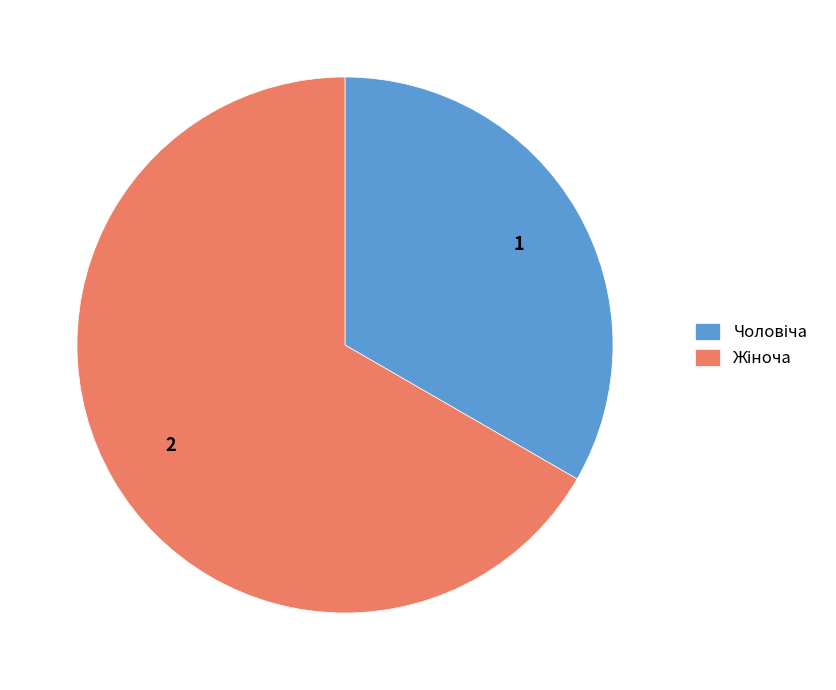

Is there a majority slice in this chart?

Yes